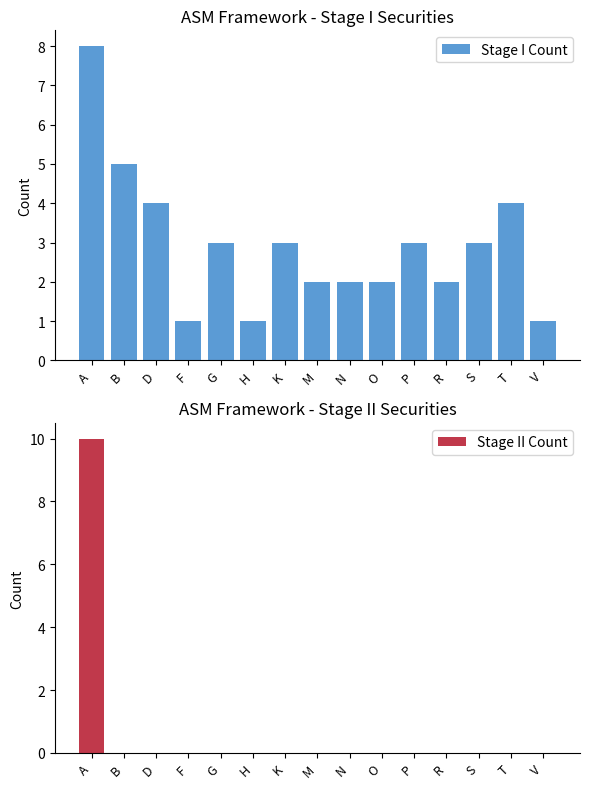

What is the total value across all series at O?

2